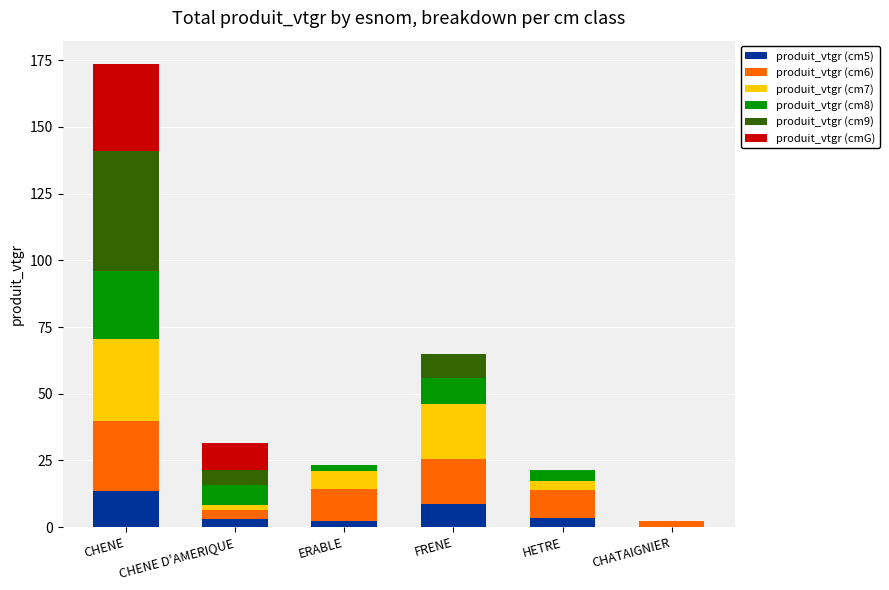

What is the maximum value for produit_vtgr (cm5)?

13.7